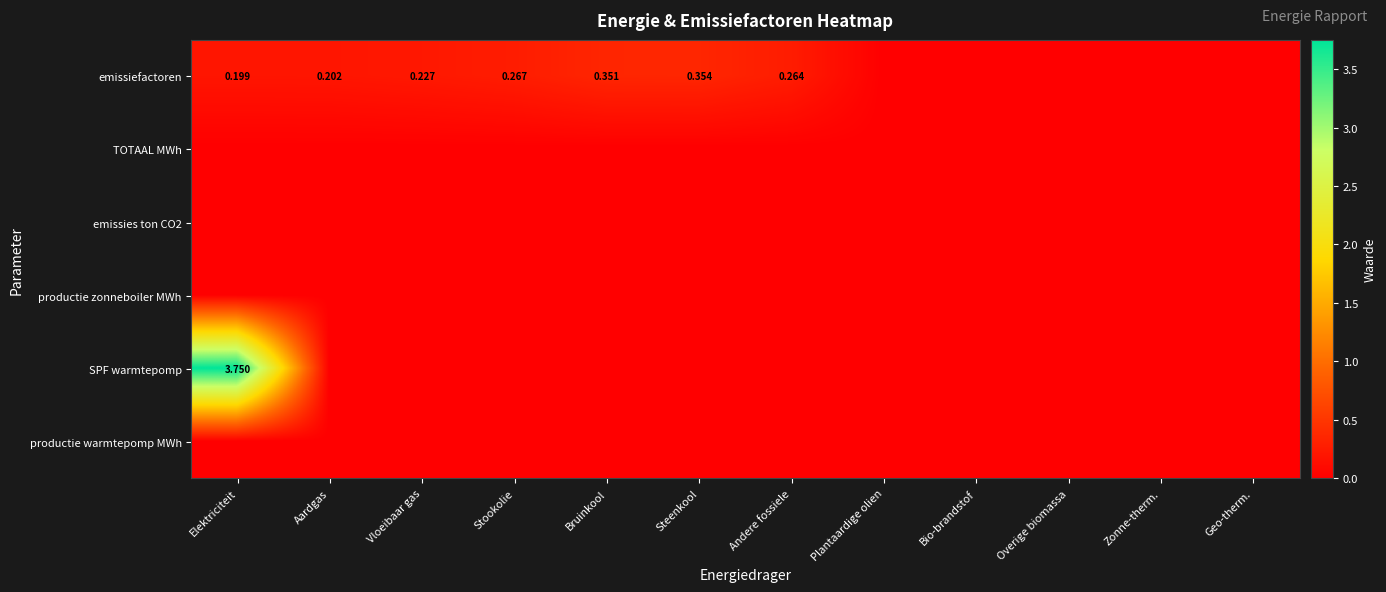

At how many categories does at least one series exceed 3?

1